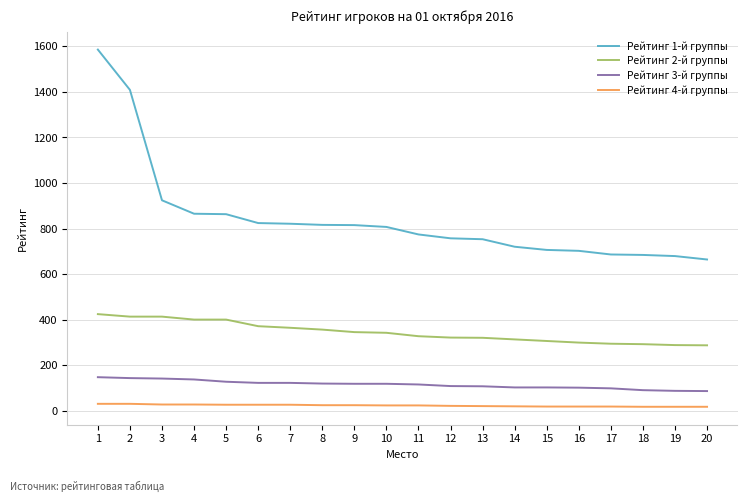

Does the chart have visible grid lines?

Yes